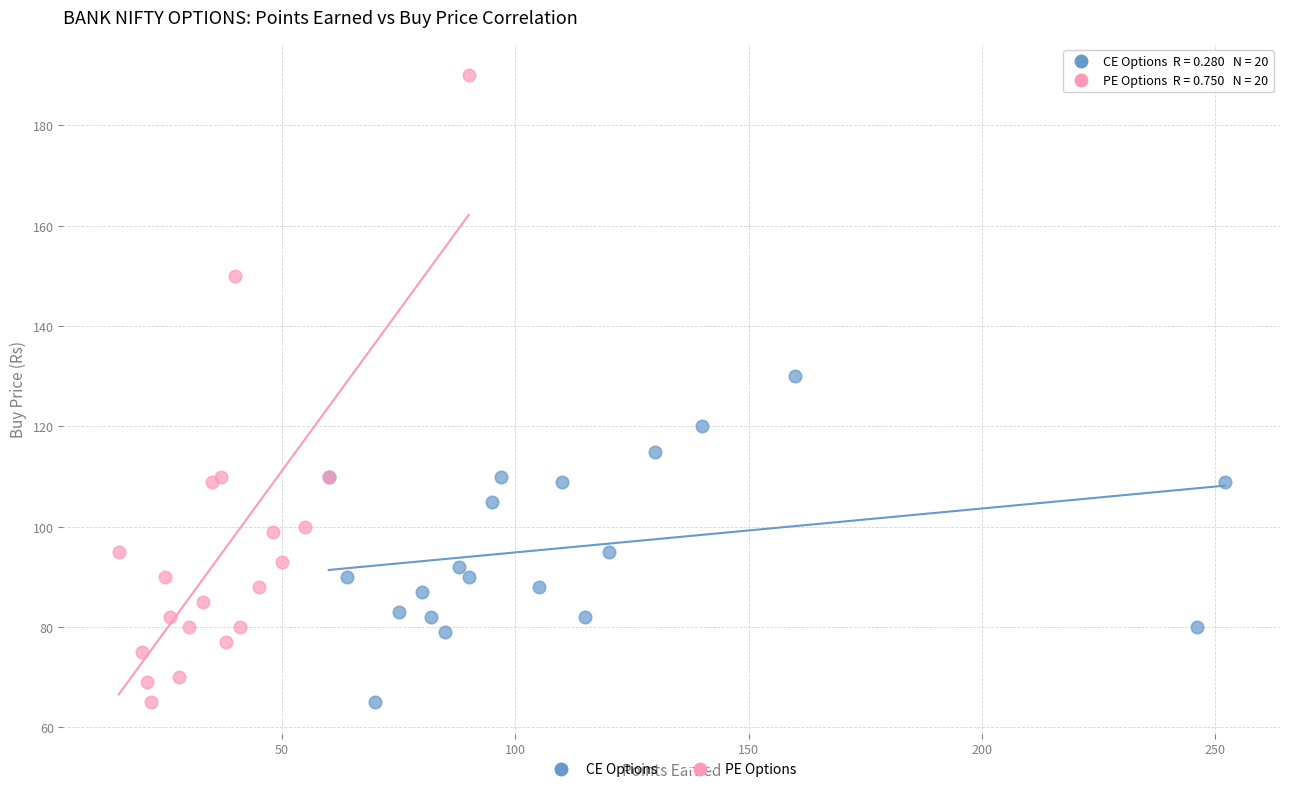

Which series reaches the maximum Y coordinate?

PE Options